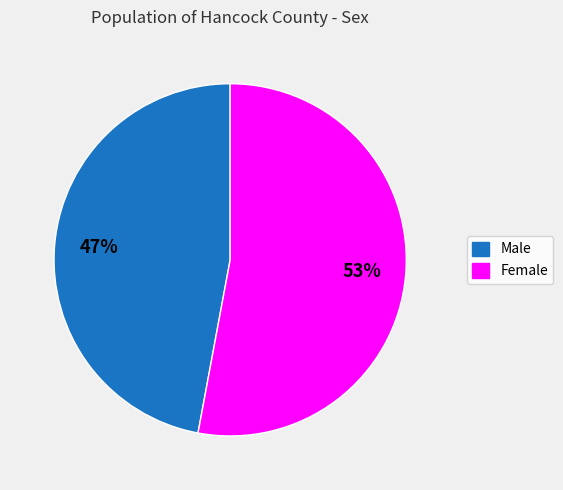

Approximately how many times larger is the value at Male compared to Female?

0.9